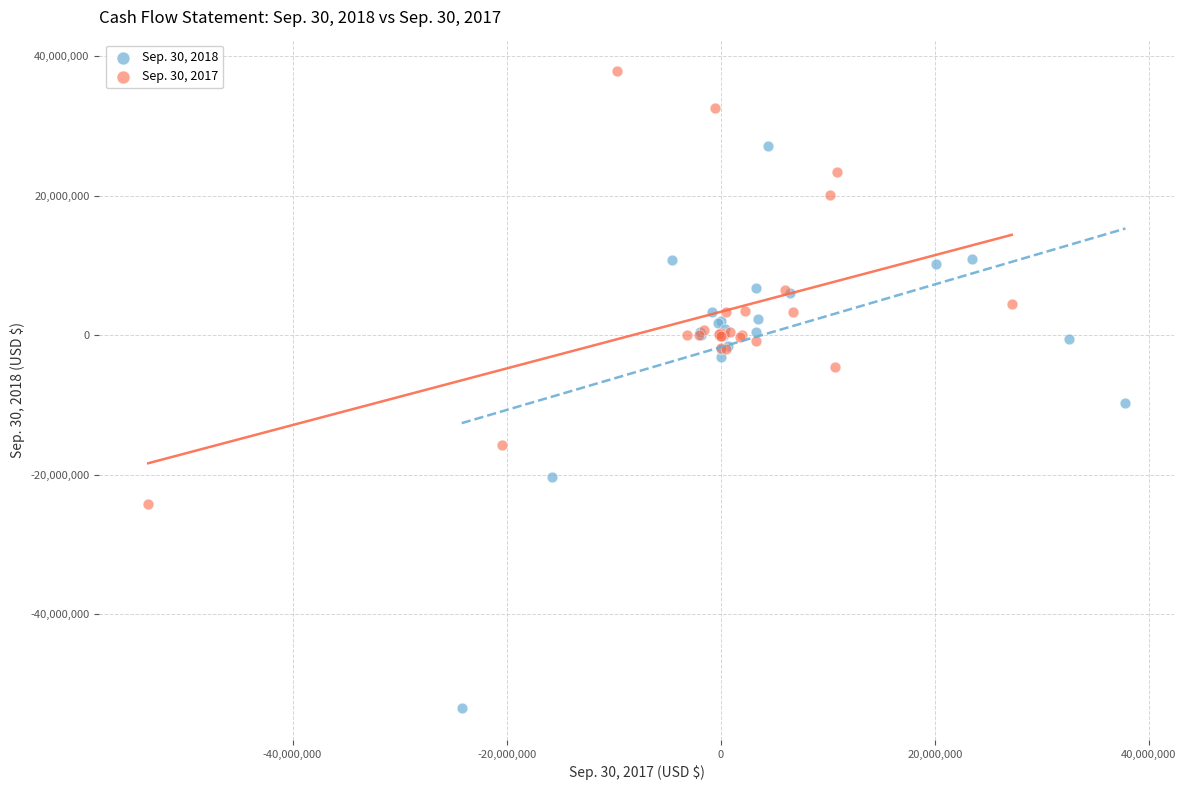

Which series reaches the minimum Y coordinate?

Sep. 30, 2018